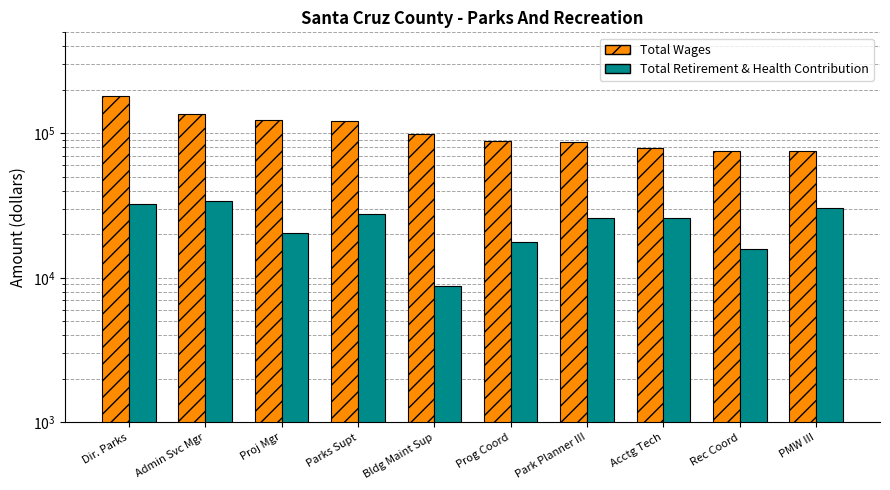

What is the sum of all Total Retirement & Health Contribution values?

239244